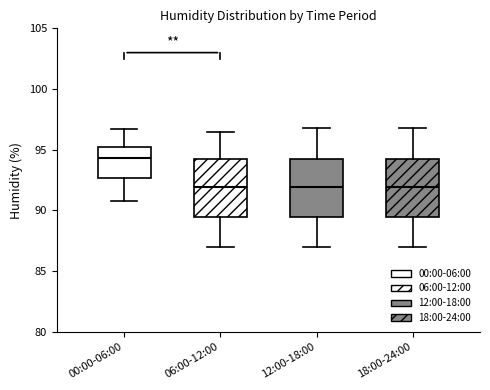

Reading left to right, transcribe this box plot: for each box, give where its median line is, the range the box spans, and where its two whiskers end, as read against the y-axis. The values are not printed on the chart, so give them approximately, as read against the axis.

00:00-06:00: median 94.5, box 92.5 to 95.0, whiskers 91.0 to 96.5
06:00-12:00: median 92.0, box 89.5 to 94.5, whiskers 87.0 to 96.5
12:00-18:00: median 92.0, box 89.5 to 94.5, whiskers 87.0 to 97.0
18:00-24:00: median 92.0, box 89.5 to 94.5, whiskers 87.0 to 97.0